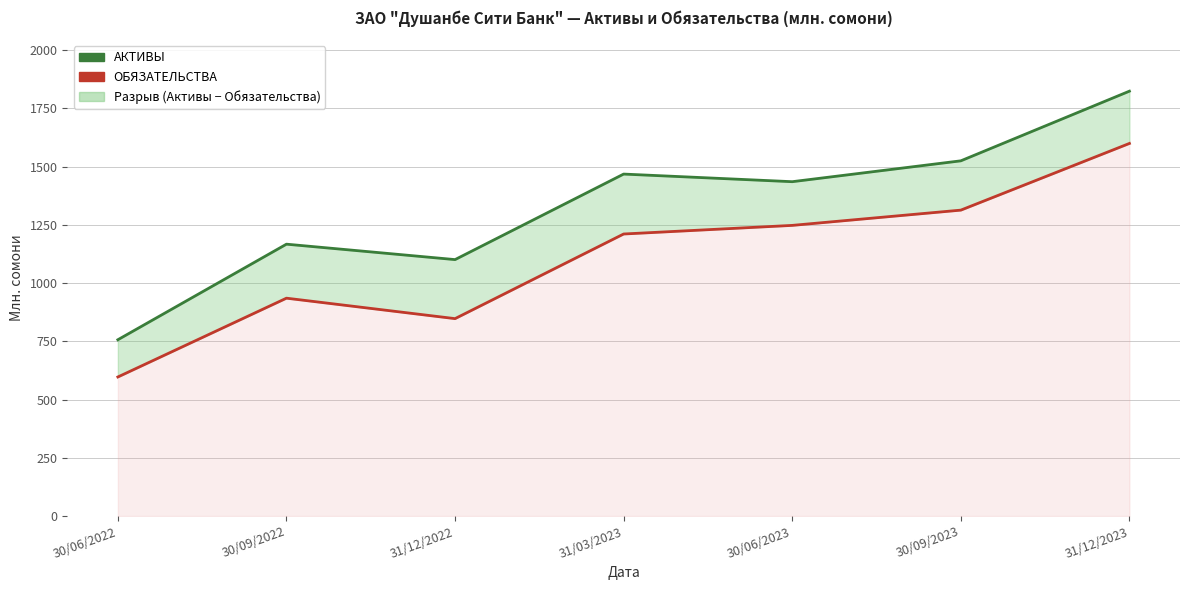

Does the chart display data point markers on the line(s)?

No